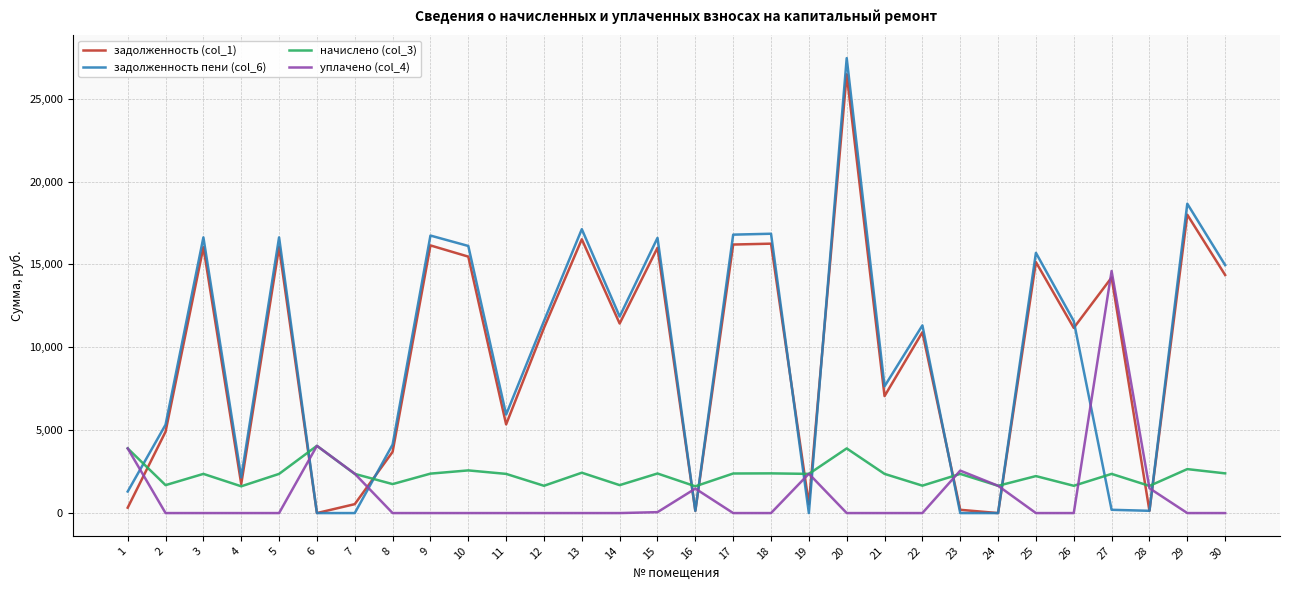

The value of уплачено (col_4) at 1 is 2322.7. True or false?

False